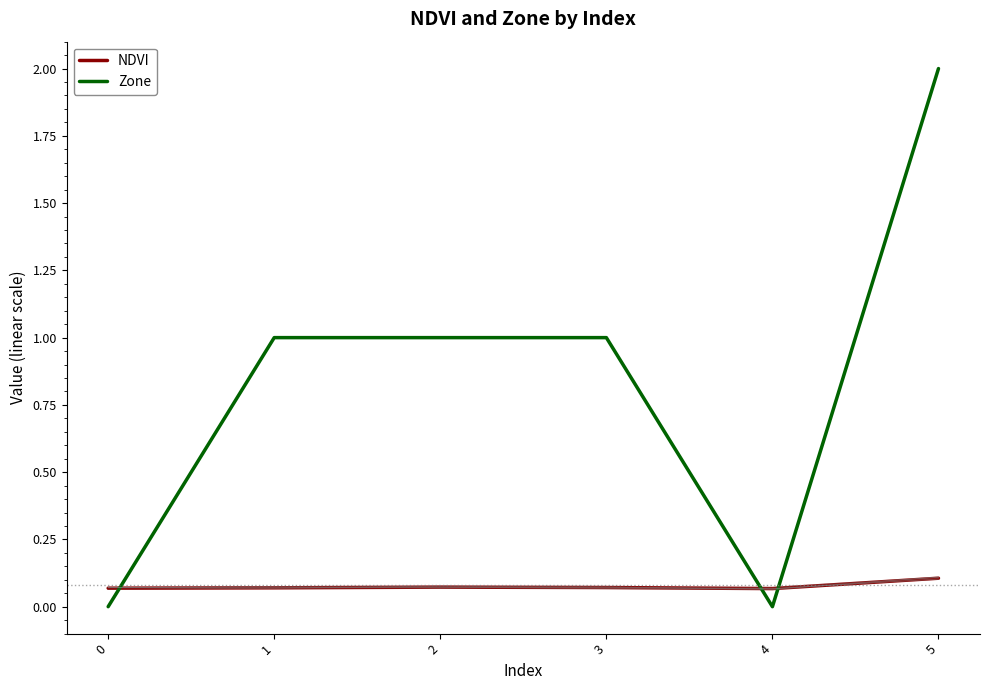

Which category has the highest value across all series?

5